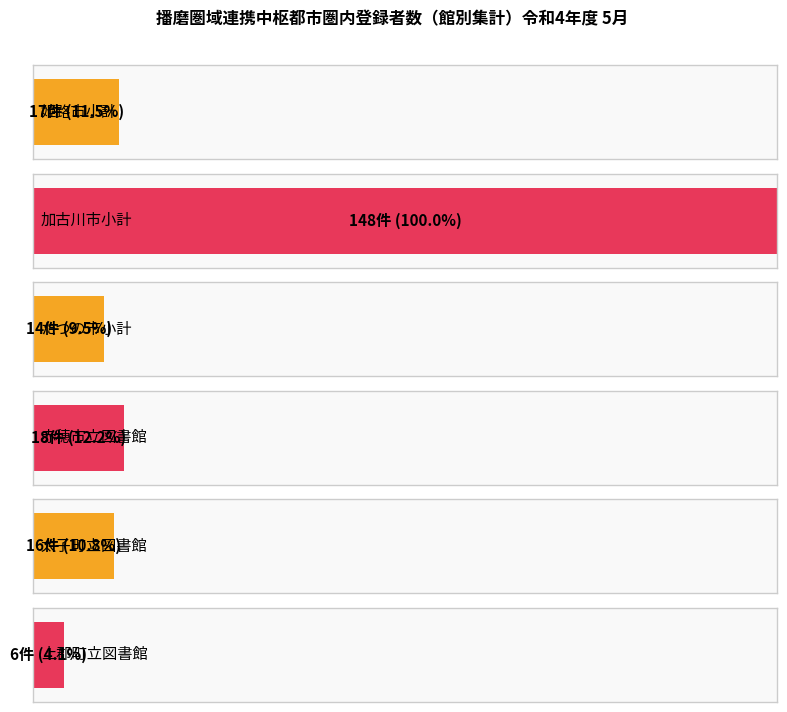

What is the value of the 赤穂市立図書館 bar at the 3rd from the left?

6